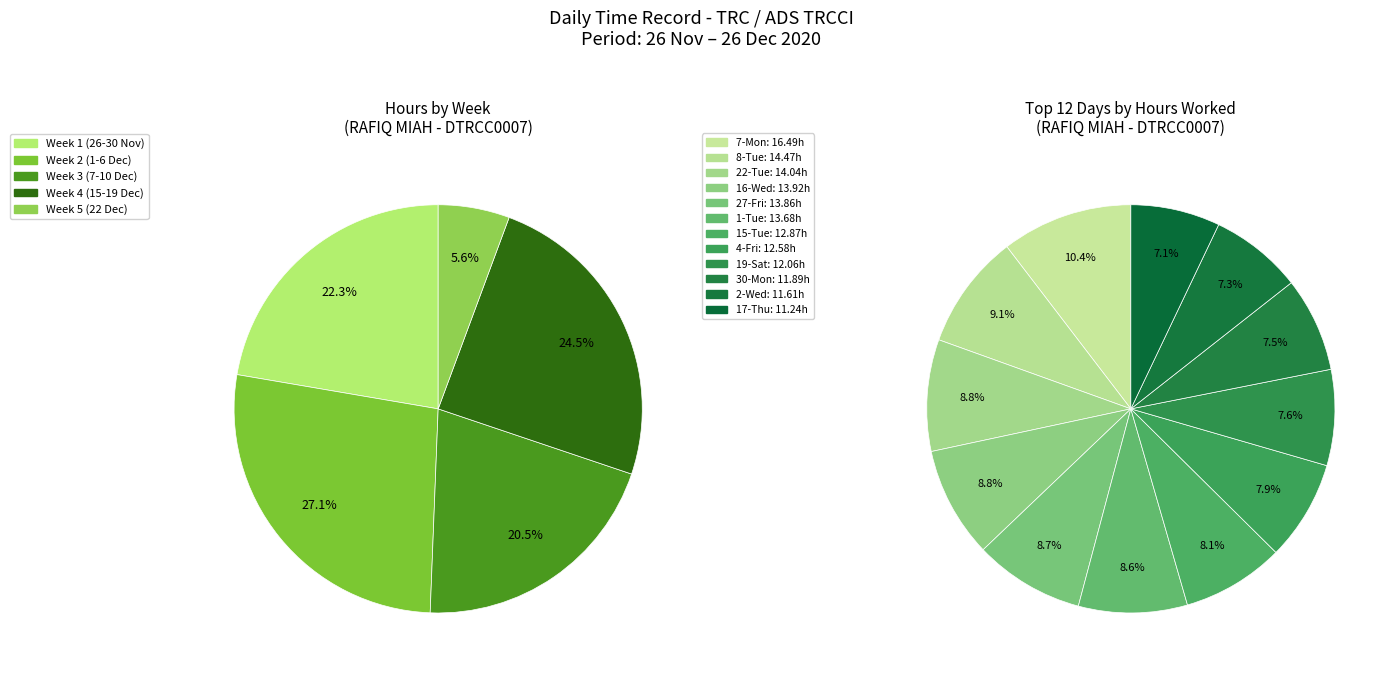

Does any single category account for the majority?

No